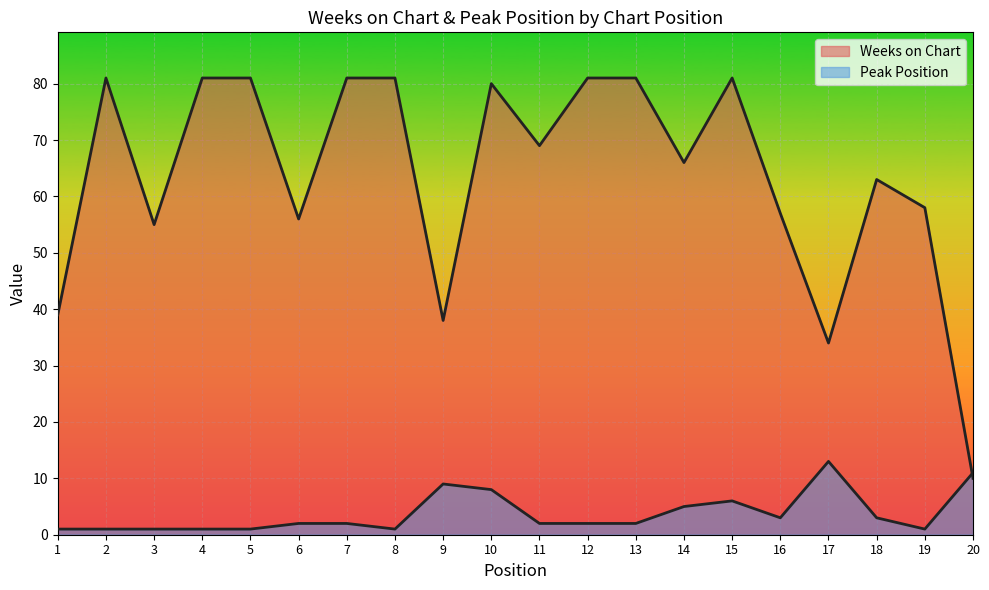

True or false: Peak Position and Weeks on Chart intersect in this chart.

True